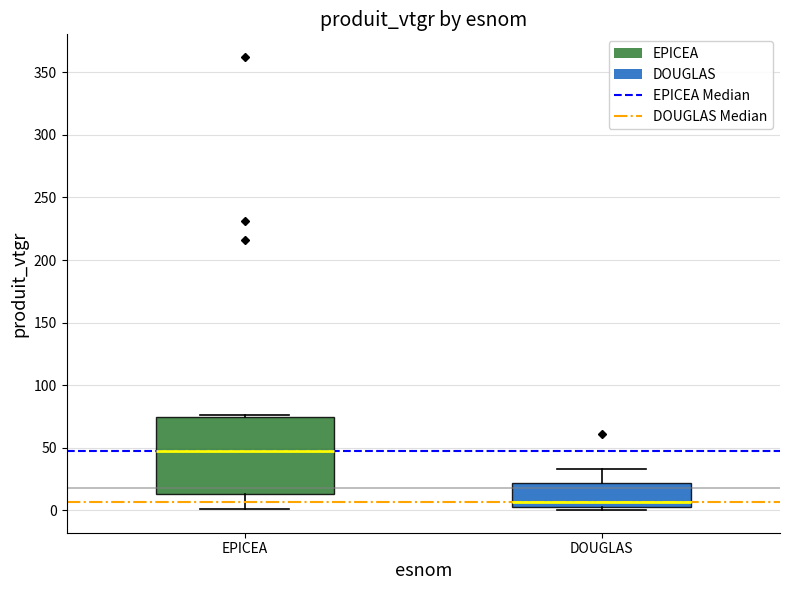

Reading left to right, transcribe this box plot: for each box, give where its median line is, the range the box spans, and where its two whiskers end, as read against the y-axis. The values are not printed on the chart, so give them approximately, as read against the axis.

EPICEA: median 45, box 15 to 75, whiskers 0 to 75 (just above the box's upper edge)
DOUGLAS: median 5 (just above the box's lower edge), box 5 to 20, whiskers 0 to 35